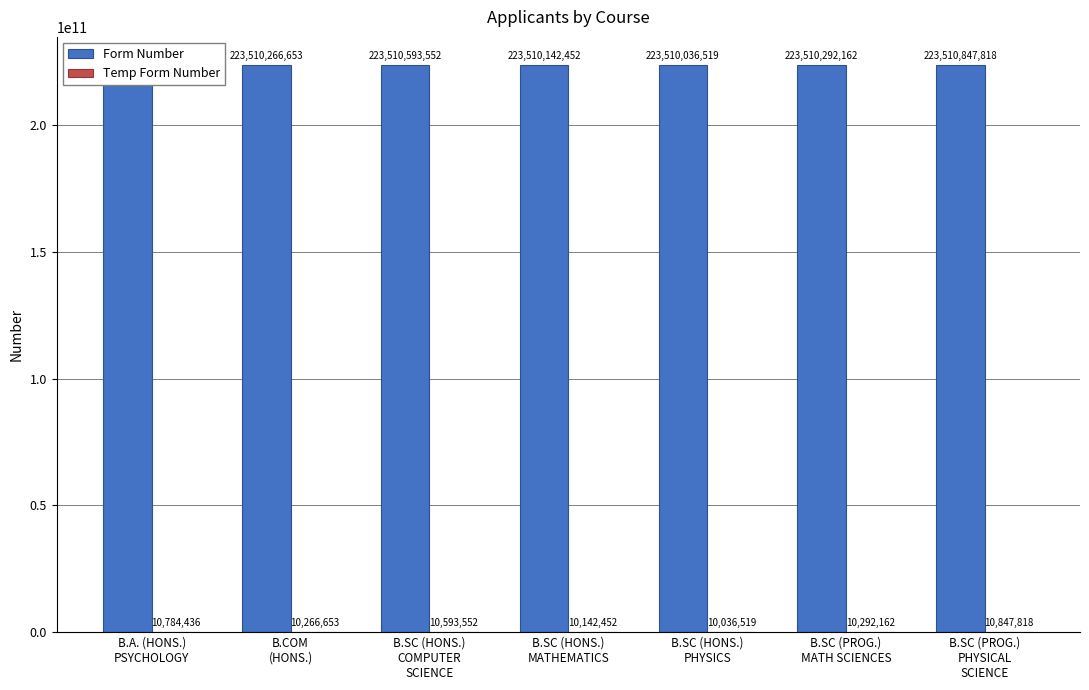

Where does the Form Number series first go above 223510292162?

B.A. (HONS.)
PSYCHOLOGY